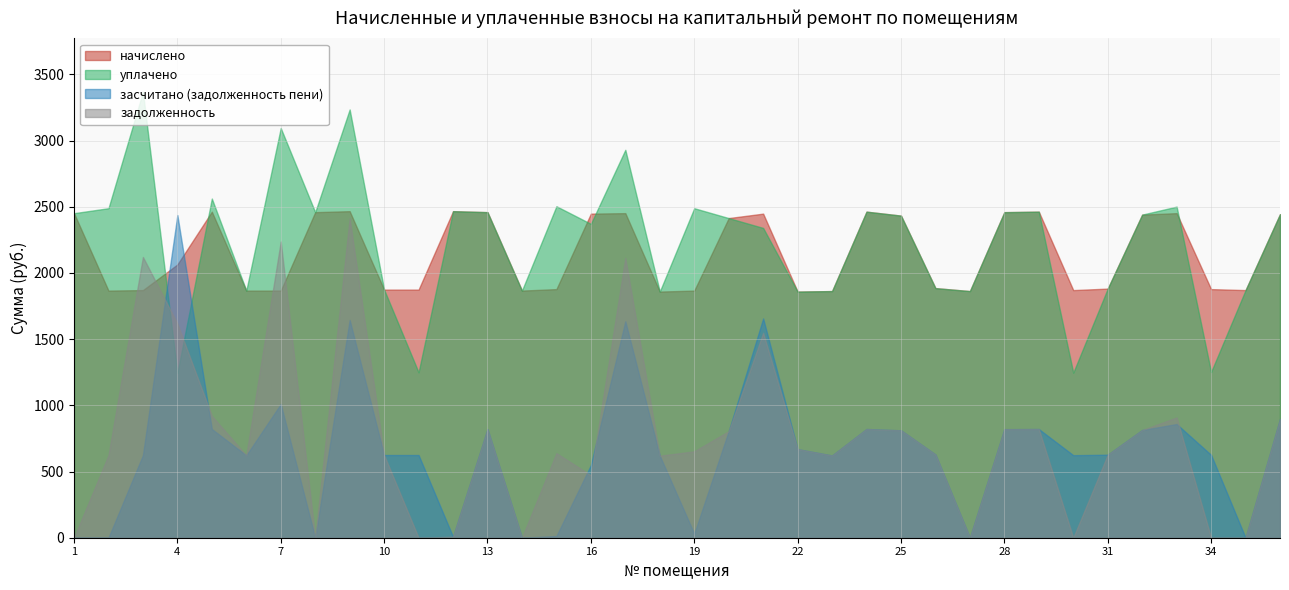

Which series has the widest spread of values?

засчитано (задолженность пени)